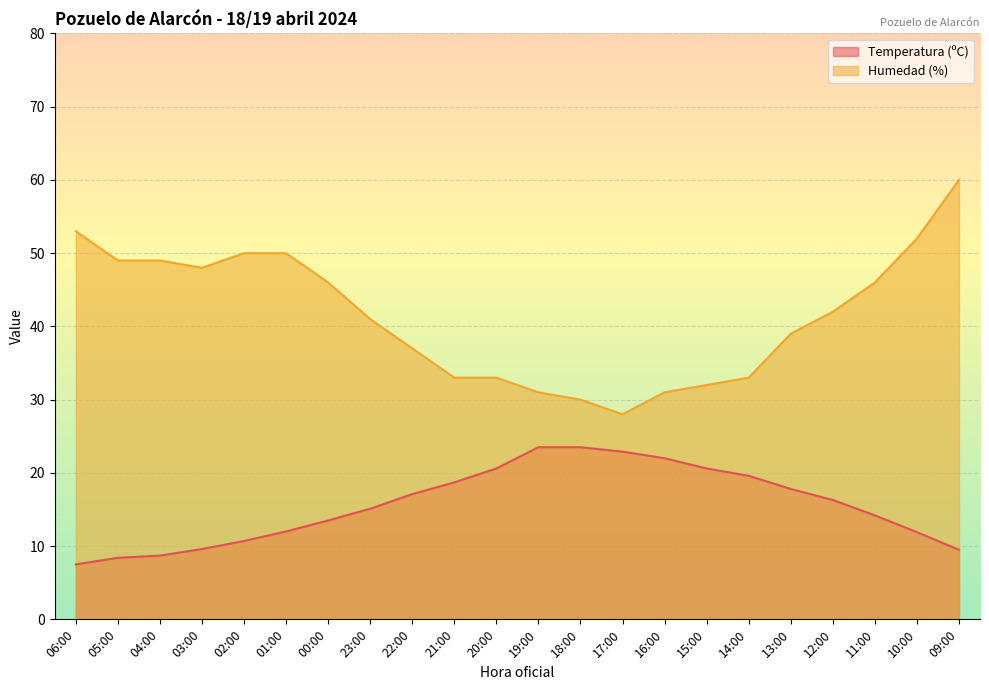

True or false: Temperatura (ºC) has more than 0 points higher than both neighbors.

False